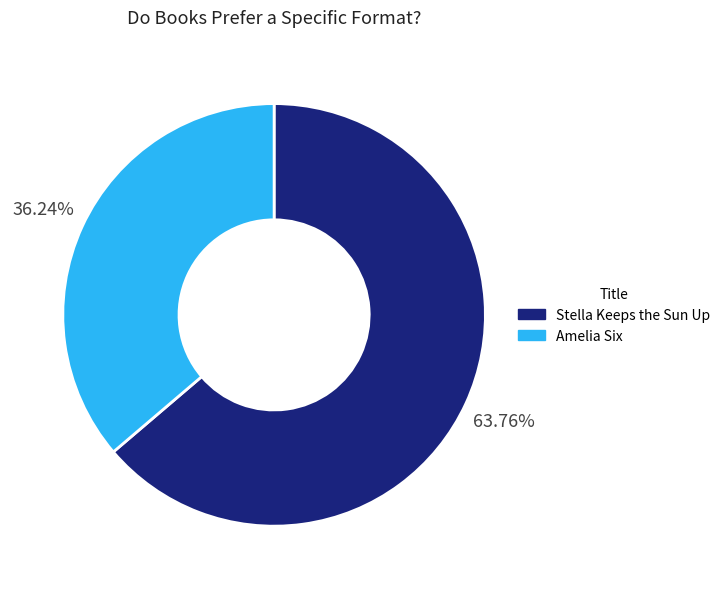

What is the smallest slice in the pie chart?

Amelia Six